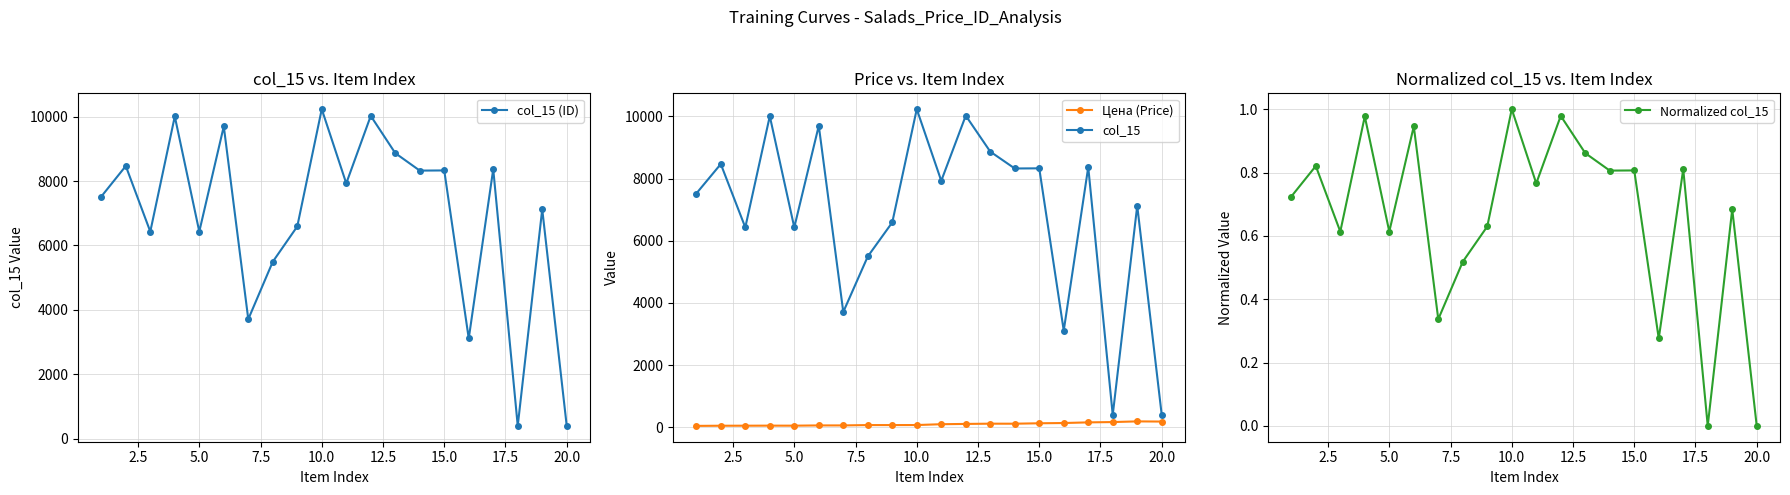

True or false: col_15 has more than 1 points higher than both neighbors.

True